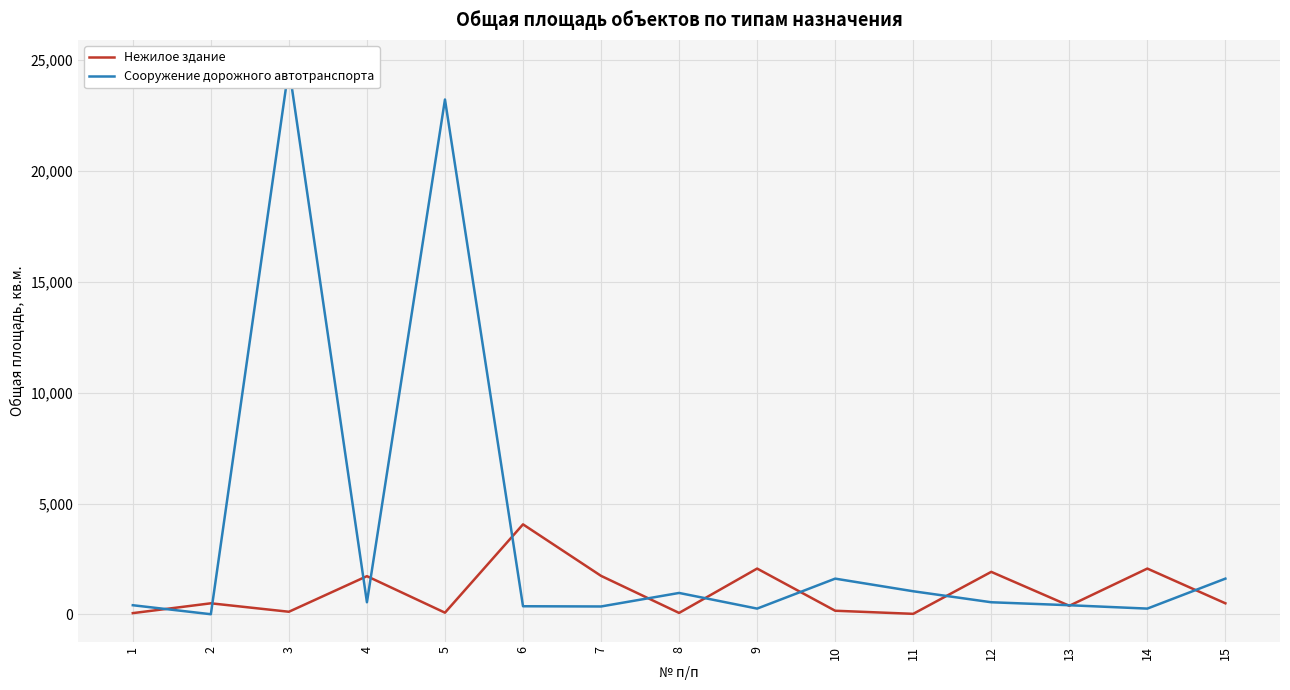

Which has a higher value, 10 or 8?

10